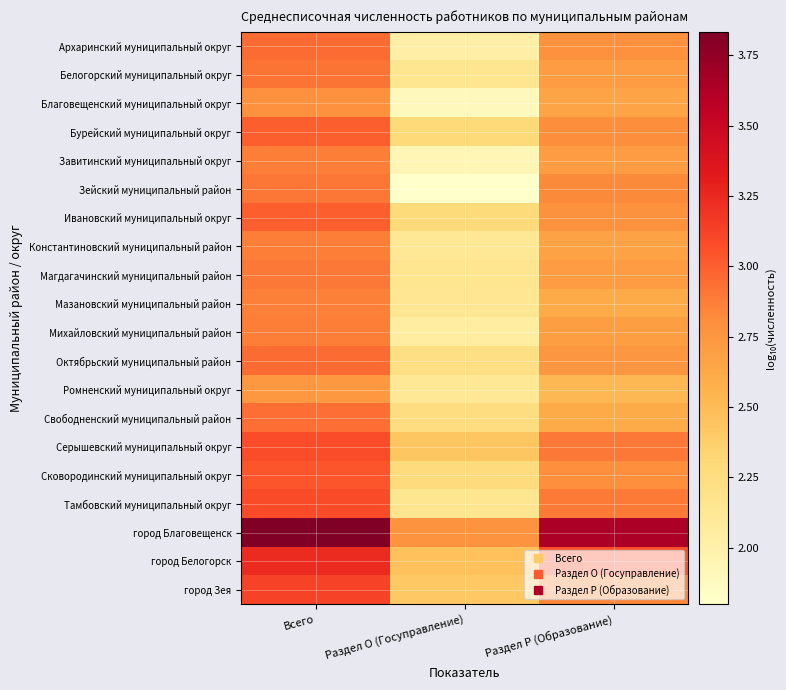

Reading left to right, extract all data points from this chart.

Архаринский муниципальный округ: Всего=2.9	Раздел O (Госуправление)=2.0	Раздел P (Образование)=2.8
Белогорский муниципальный округ: Всего=2.9	Раздел O (Госуправление)=2.2	Раздел P (Образование)=2.7
Благовещенский муниципальный округ: Всего=2.8	Раздел O (Госуправление)=1.9	Раздел P (Образование)=2.7
Бурейский муниципальный округ: Всего=3.0	Раздел O (Госуправление)=2.3	Раздел P (Образование)=2.8
Завитинский муниципальный округ: Всего=2.9	Раздел O (Госуправление)=1.9	Раздел P (Образование)=2.7
Зейский муниципальный район: Всего=2.9	Раздел O (Госуправление)=1.8	Раздел P (Образование)=2.8
Ивановский муниципальный округ: Всего=3.0	Раздел O (Госуправление)=2.3	Раздел P (Образование)=2.8
Константиновский муниципальный район: Всего=2.9	Раздел O (Госуправление)=2.1	Раздел P (Образование)=2.7
Магдагачинский муниципальный район: Всего=2.9	Раздел O (Госуправление)=2.1	Раздел P (Образование)=2.7
Мазановский муниципальный район: Всего=2.9	Раздел O (Госуправление)=2.1	Раздел P (Образование)=2.6
Михайловский муниципальный район: Всего=2.9	Раздел O (Госуправление)=2.0	Раздел P (Образование)=2.7
Октябрьский муниципальный район: Всего=2.9	Раздел O (Госуправление)=2.2	Раздел P (Образование)=2.8
Ромненский муниципальный округ: Всего=2.7	Раздел O (Госуправление)=2.1	Раздел P (Образование)=2.5
Свободненский муниципальный район: Всего=2.9	Раздел O (Госуправление)=2.2	Раздел P (Образование)=2.6
Серышевский муниципальный округ: Всего=3.1	Раздел O (Госуправление)=2.4	Раздел P (Образование)=2.9
Сковородинский муниципальный округ: Всего=3.0	Раздел O (Госуправление)=2.3	Раздел P (Образование)=2.8
Тамбовский муниципальный округ: Всего=3.1	Раздел O (Госуправление)=2.2	Раздел P (Образование)=2.9
город Благовещенск: Всего=3.8	Раздел O (Госуправление)=2.8	Раздел P (Образование)=3.6
город Белогорск: Всего=3.2	Раздел O (Госуправление)=2.5	Раздел P (Образование)=3.1
город Зея: Всего=3.1	Раздел O (Госуправление)=2.4	Раздел P (Образование)=2.8